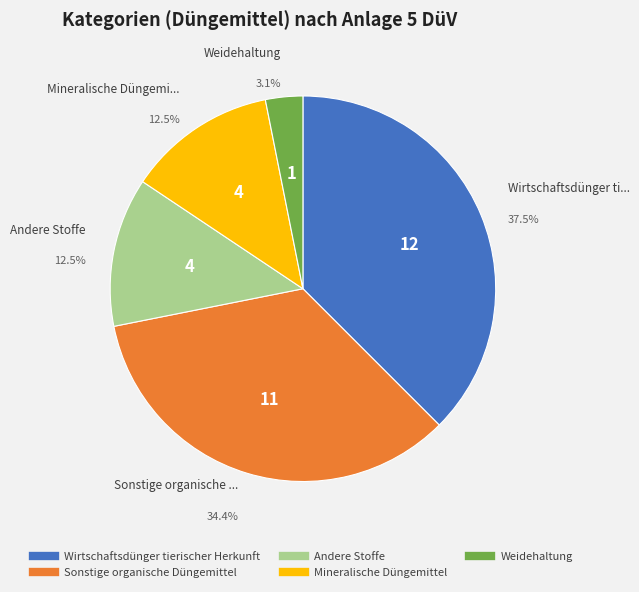

Does any single category account for the majority?

No